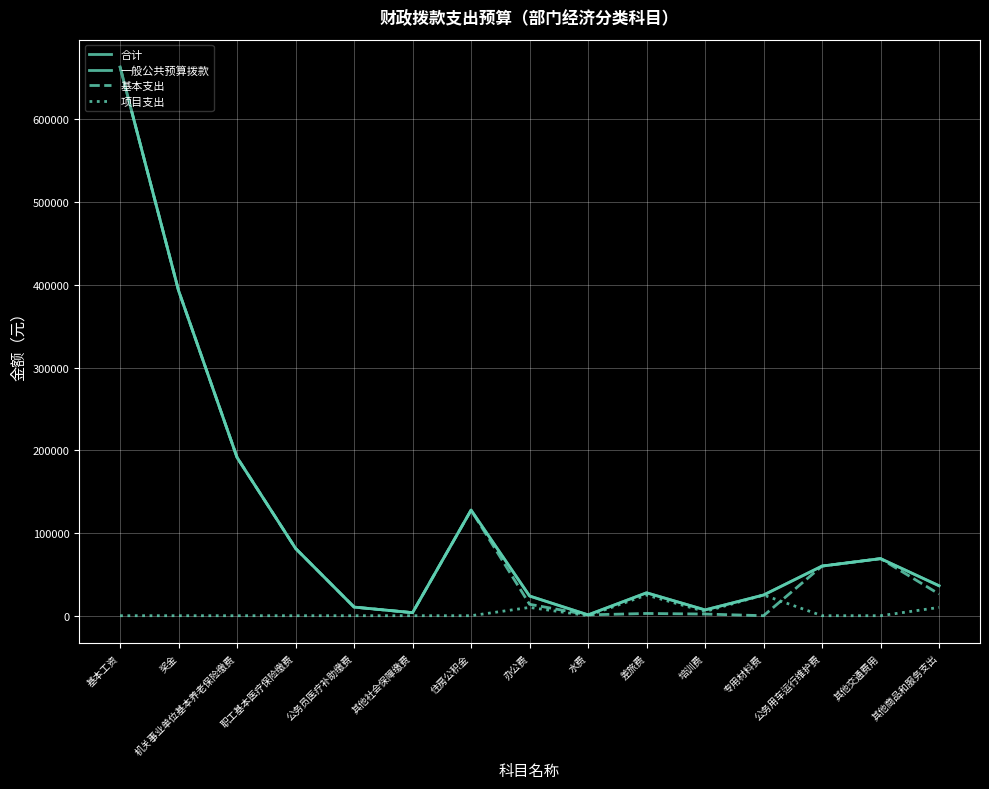

Which has a higher value, 奖金 or 水费?

奖金